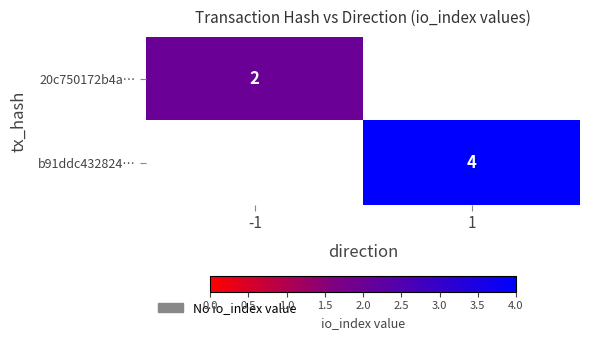

What is the difference between the highest and lowest values at -1?

2